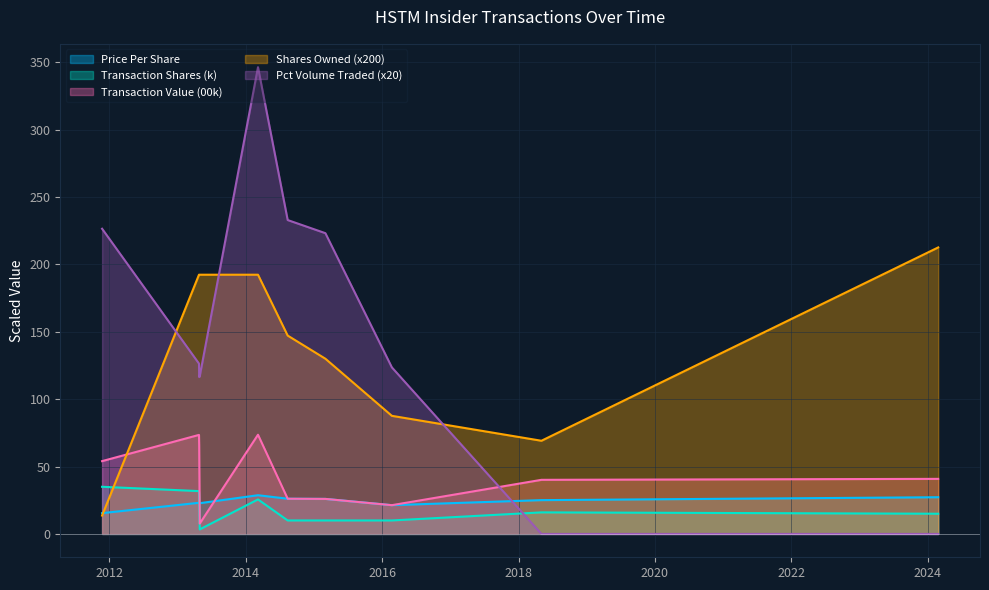

What position from the left is 2014-08-13?

6